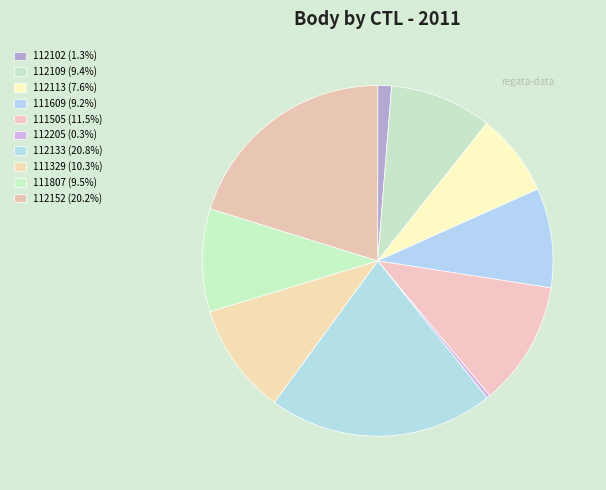

What is the largest slice in the pie chart?

112133